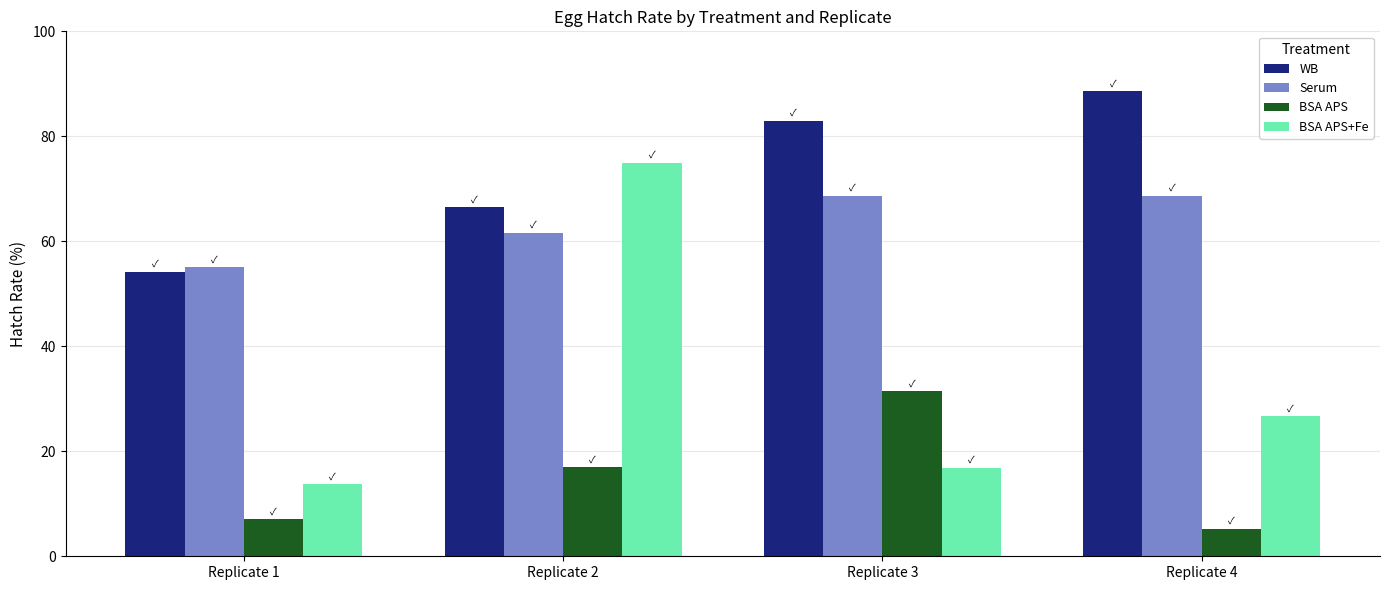

List the series in order of their peak value, highest first.

WB, BSA APS+Fe, Serum, BSA APS